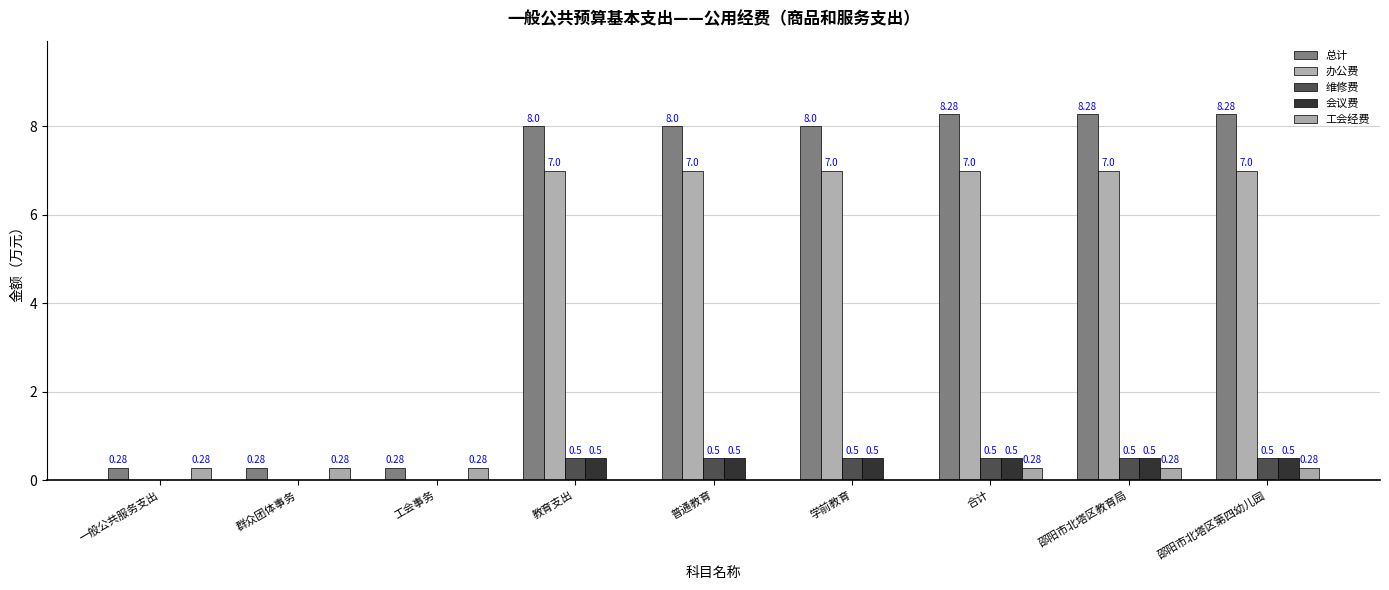

Which has a higher value, 教育支出 or 邵阳市北塔区教育局?

邵阳市北塔区教育局